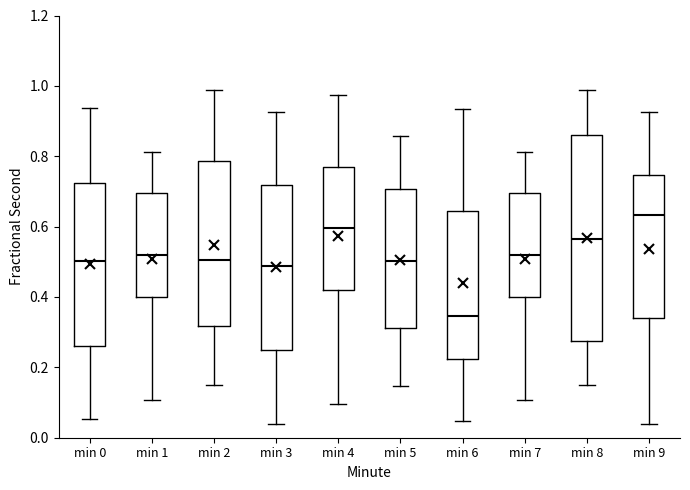

Reading left to right, transcribe this box plot: for each box, give where its median line is, the range the box spans, and where its two whiskers end, as read against the y-axis. The values are not printed on the chart, so give them approximately, as read against the axis.

min 0: median 0.50, box 0.26 to 0.72, whiskers 0.06 to 0.94
min 1: median 0.52, box 0.40 to 0.70, whiskers 0.10 to 0.82
min 2: median 0.50, box 0.32 to 0.78, whiskers 0.16 to 0.98
min 3: median 0.48, box 0.24 to 0.72, whiskers 0.04 to 0.92
min 4: median 0.60, box 0.42 to 0.76, whiskers 0.10 to 0.98
min 5: median 0.50, box 0.32 to 0.70, whiskers 0.14 to 0.86
min 6: median 0.34, box 0.22 to 0.64, whiskers 0.04 to 0.94
min 7: median 0.52, box 0.40 to 0.70, whiskers 0.10 to 0.82
min 8: median 0.56, box 0.28 to 0.86, whiskers 0.16 to 0.98
min 9: median 0.64, box 0.34 to 0.74, whiskers 0.04 to 0.92